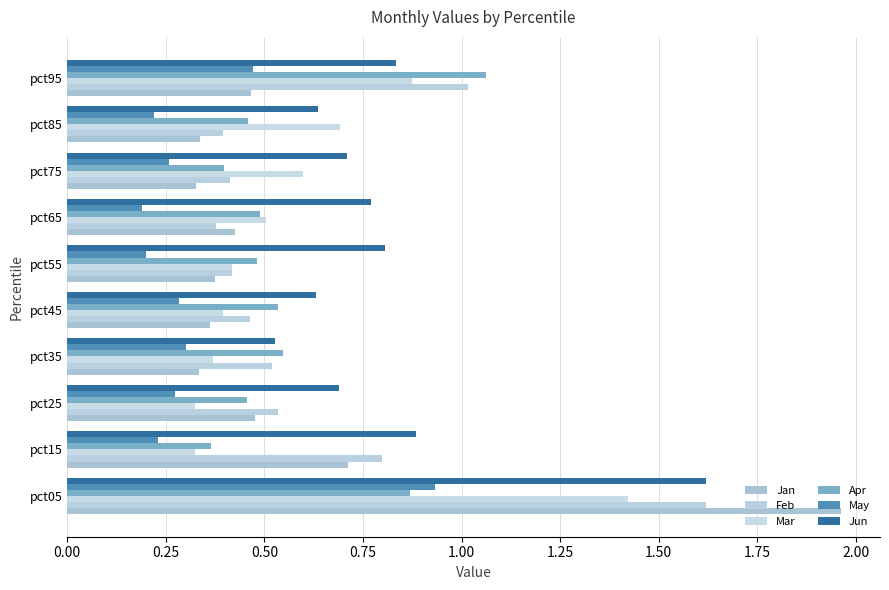

What is the average value of the Jun series?

0.8